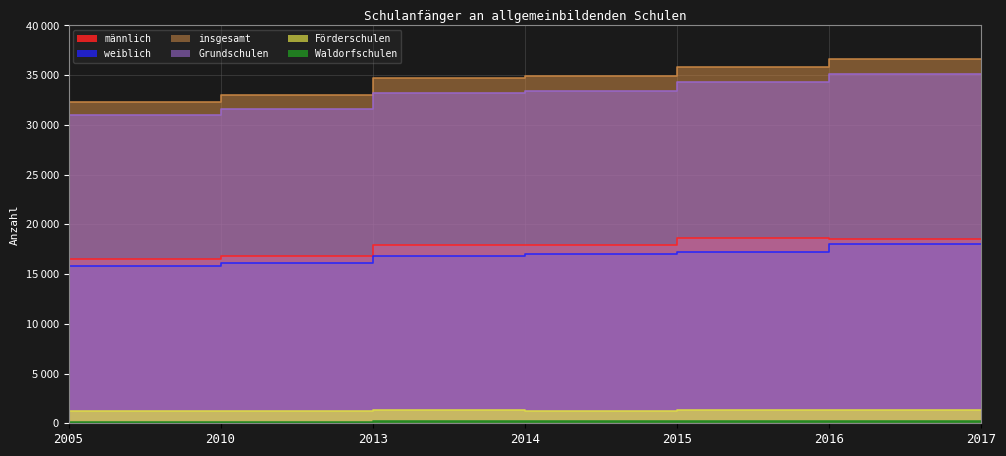

What is the sum of the Förderschulen values at 2015 and 2013?

2496